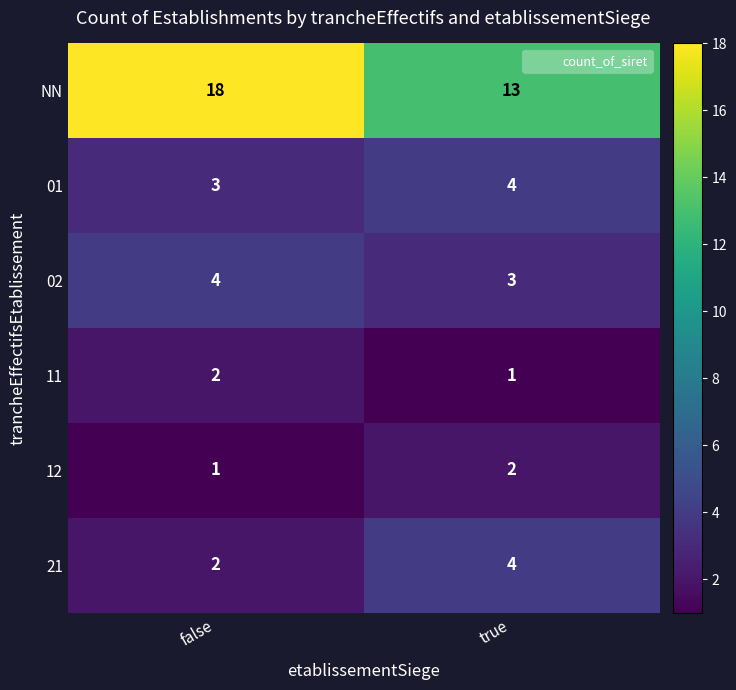

Reading left to right, what are all the values shown in this chart?

NN: false=18	true=13
01: false=3	true=4
02: false=4	true=3
11: false=2	true=1
12: false=1	true=2
21: false=2	true=4